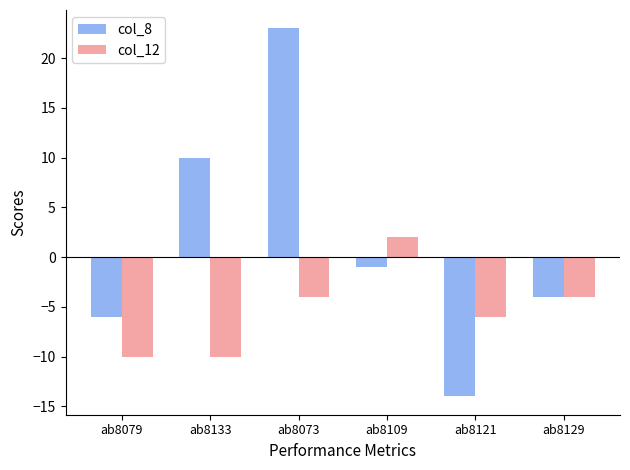

How many categories are shown in the chart?

6